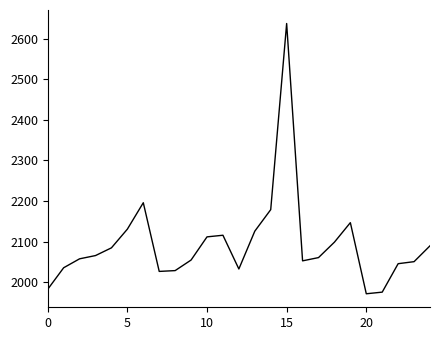

What is the difference between the maximum and minimum values?

665